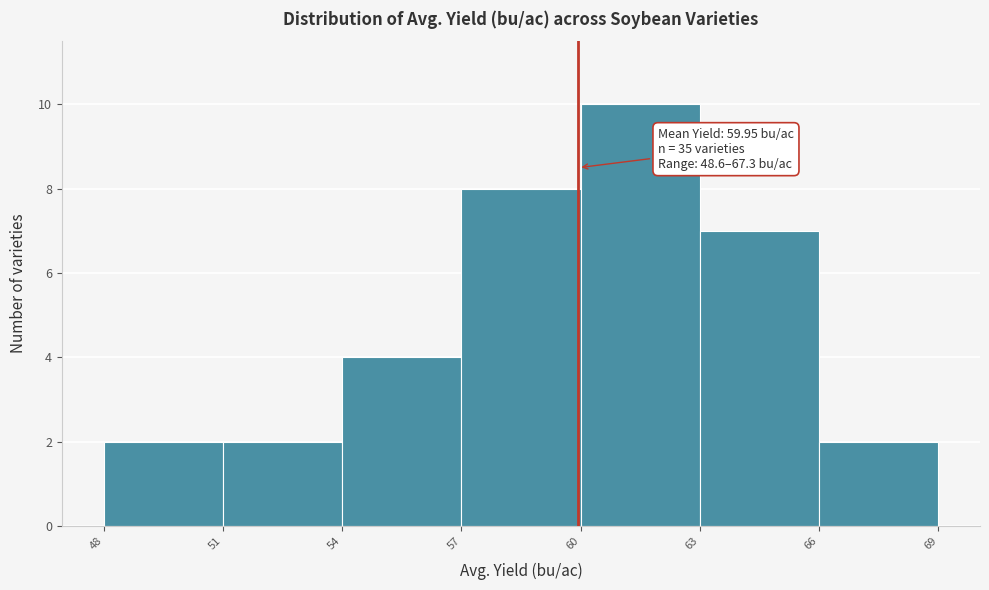

Which range on the x-axis has the tallest bar?

60 to 63